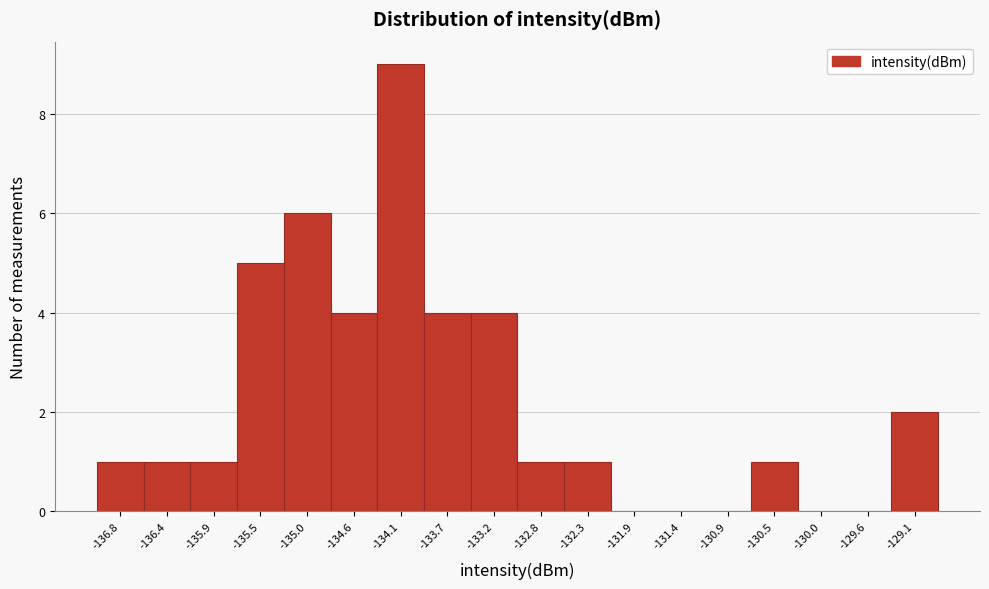

Reading left to right, list every bar in this chart as the range it spans on the x-axis followed by its height. Neither the bar edges nor the heights are printed on the chart, so give them approximately, as read against the axes.

-137.05 to -136.60: 1
-136.60 to -136.15: 1
-136.15 to -135.70: 1
-135.70 to -135.25: 5
-135.25 to -134.80: 6
-134.80 to -134.35: 4
-134.35 to -133.90: 9
-133.90 to -133.45: 4
-133.45 to -133.00: 4
-133.00 to -132.55: 1
-132.55 to -132.10: 1
-132.10 to -131.60: 0
-131.60 to -131.15: 0
-131.15 to -130.70: 0
-130.70 to -130.25: 1
-130.25 to -129.80: 0
-129.80 to -129.35: 0
-129.35 to -128.90: 2